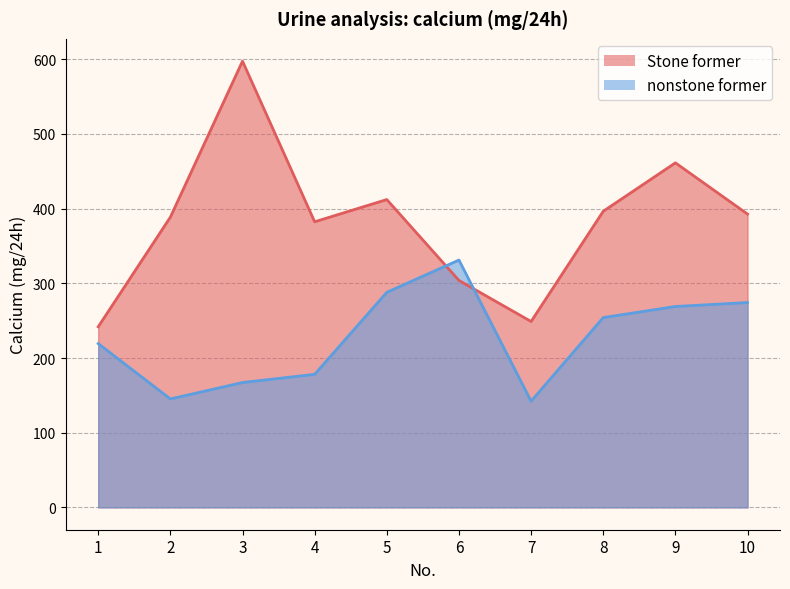

What is the highest value of the nonstone former series?

331.2